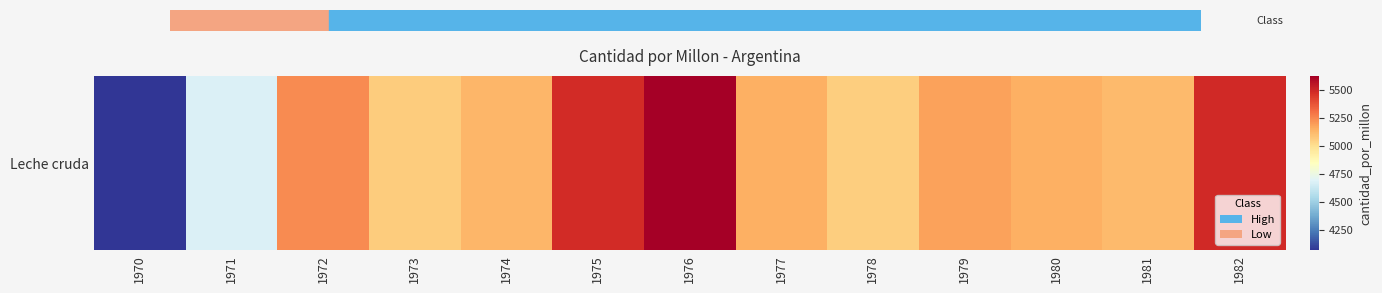

What is the change in value from 1970 to 1981?

+1047